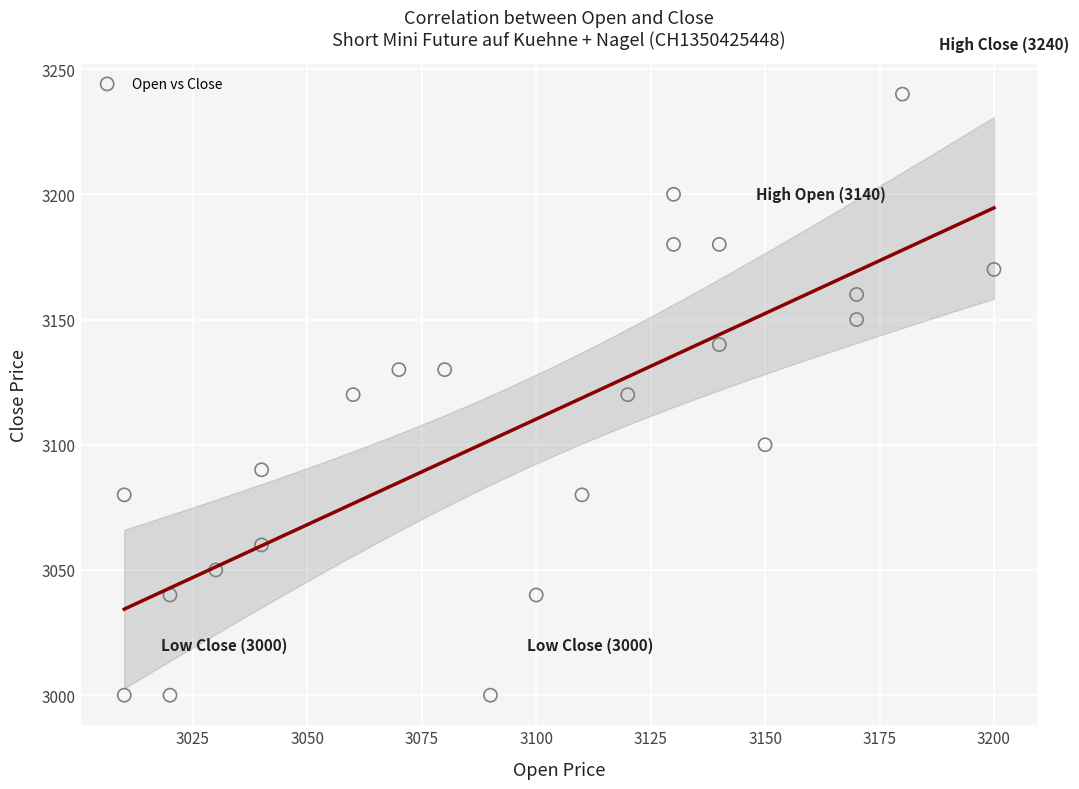

What is the range of Y values (max minus min)?

240